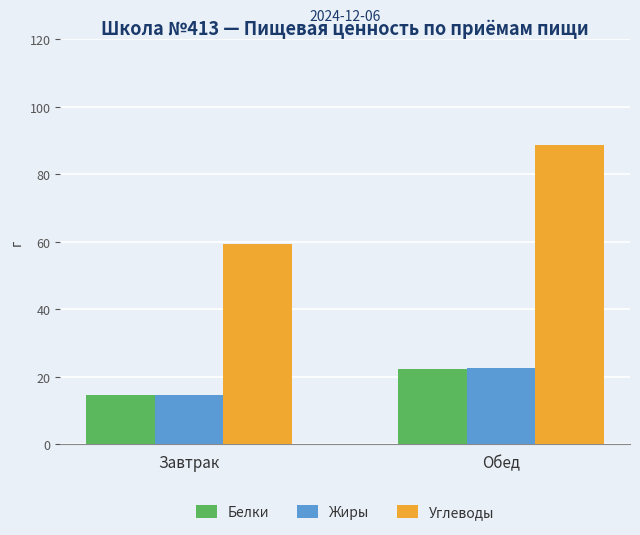

The Жиры series shows 9.6 at Завтрак. True or false?

False